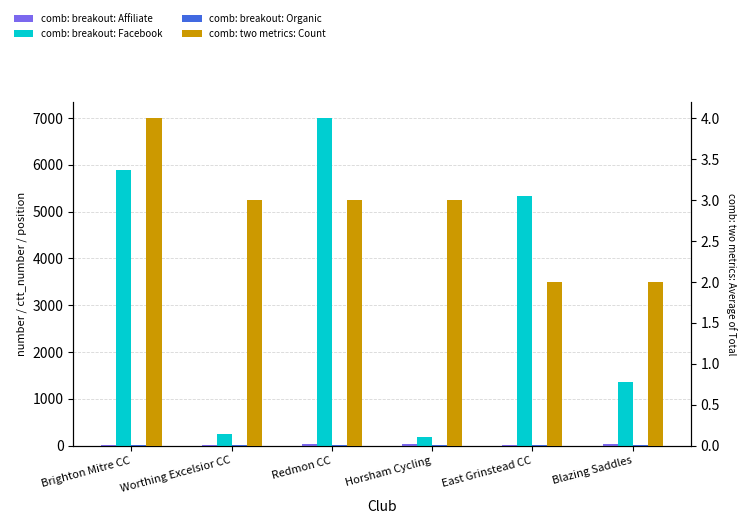

List the labels in order of comb: breakout: Affiliate value, largest first.

Horsham Cycling, Redmon CC, Blazing Saddles, East Grinstead CC, Brighton Mitre CC, Worthing Excelsior CC